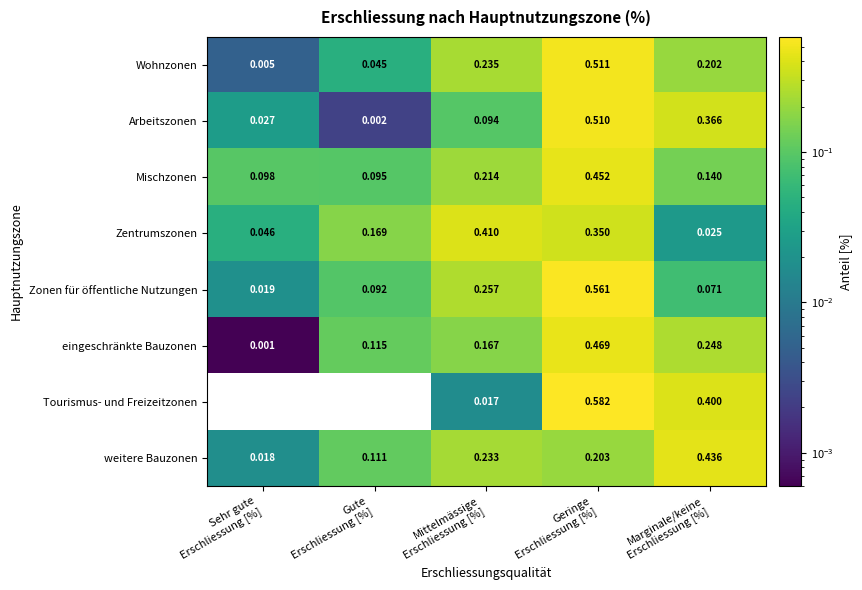

Which series has the largest total across all categories?

weitere Bauzonen